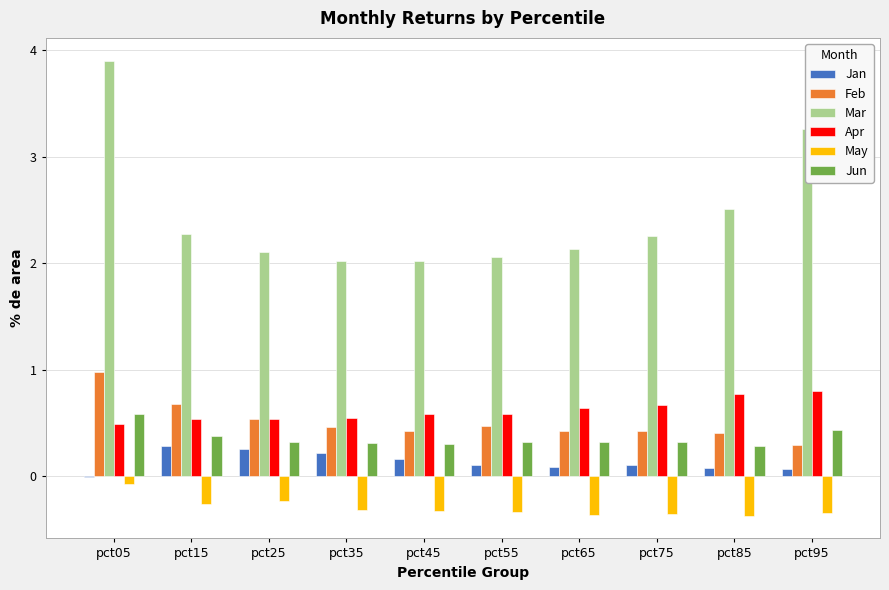

Is the value of Jun at pct35 greater than the value of May at pct45?

Yes